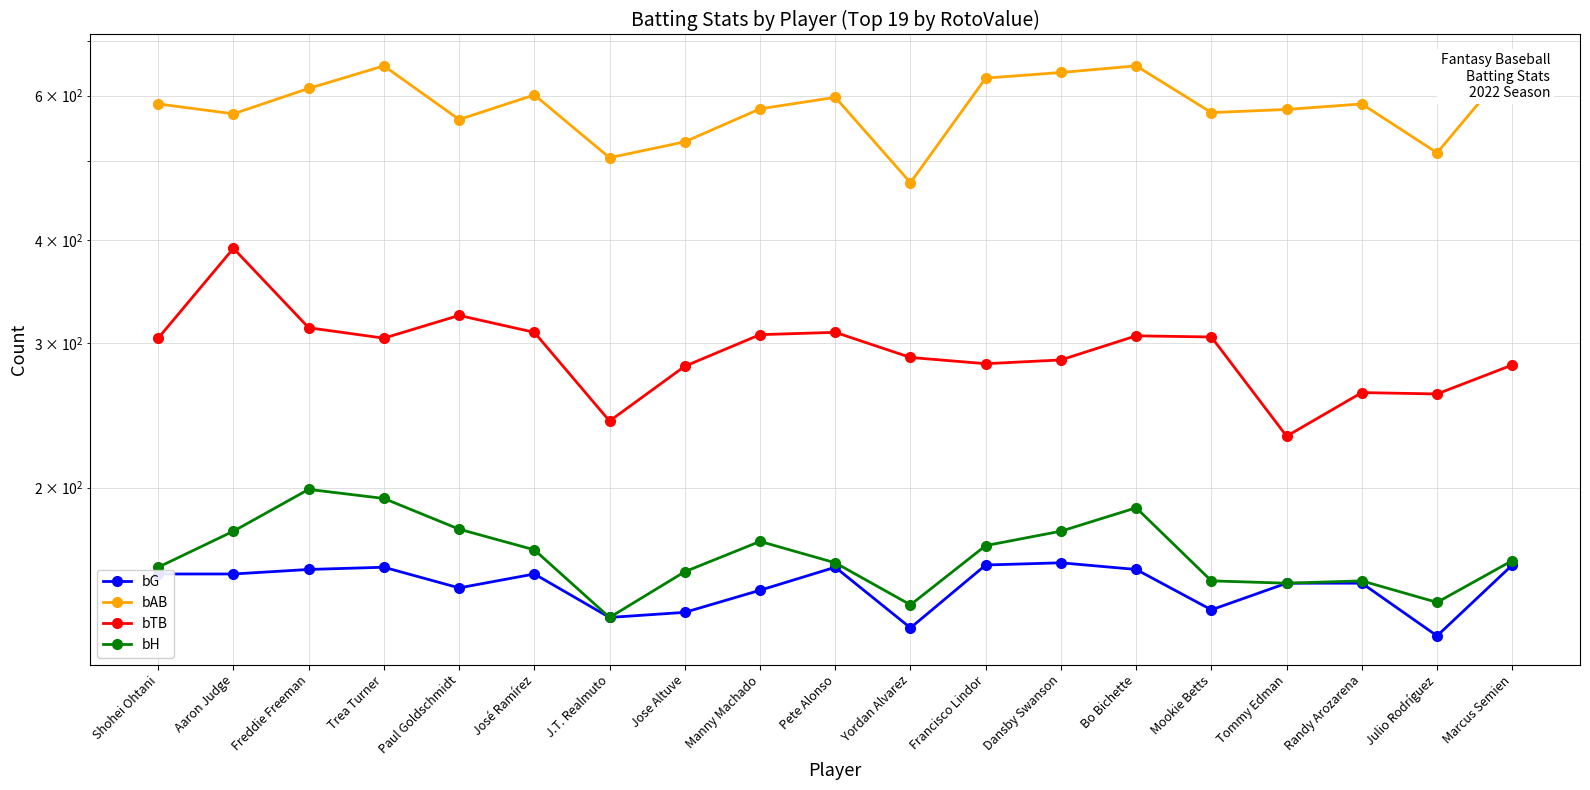

What is the greatest value displayed?

657